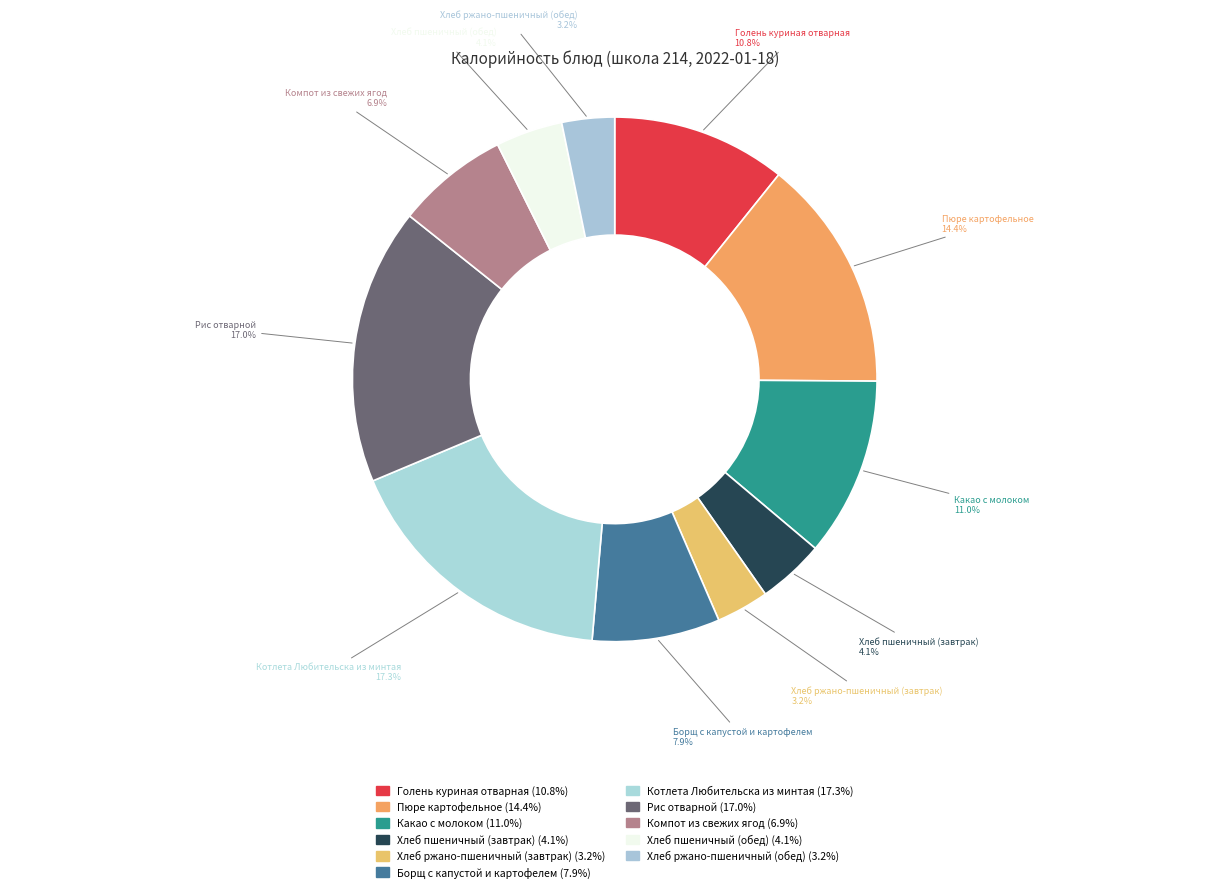

Do Борщ с капустой и картофелем and Хлеб пшеничный (завтрак) together represent more than half of the pie?

No